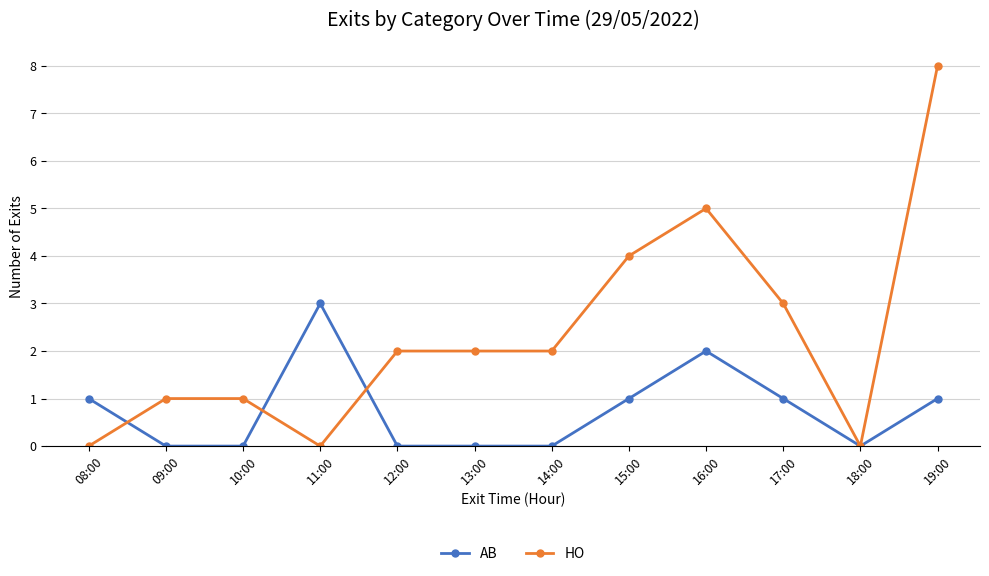

What position from the left is 14:00?

7